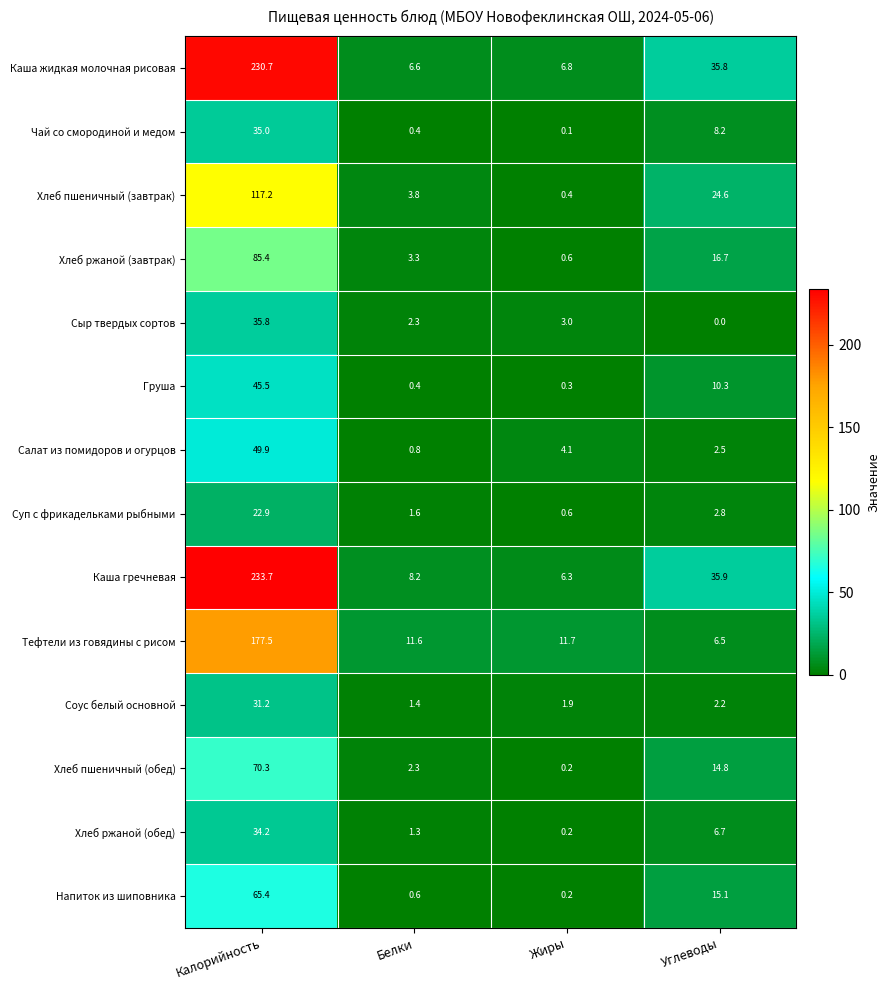

Rank the series by their maximum value, from highest to lowest.

Каша гречневая, Каша жидкая молочная рисовая, Тефтели из говядины с рисом, Хлеб пшеничный (завтрак), Хлеб ржаной (завтрак), Хлеб пшеничный (обед), Напиток из шиповника, Салат из помидоров и огурцов, Груша, Сыр твердых сортов, Чай со смородиной и медом, Хлеб ржаной (обед), Соус белый основной, Суп с фрикадельками рыбными